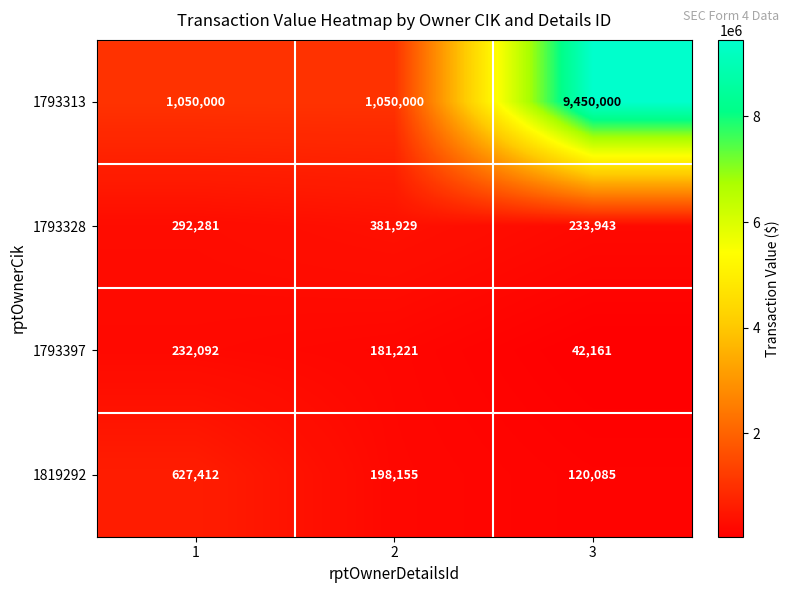

At which category does the chart reach its minimum across all series?

3